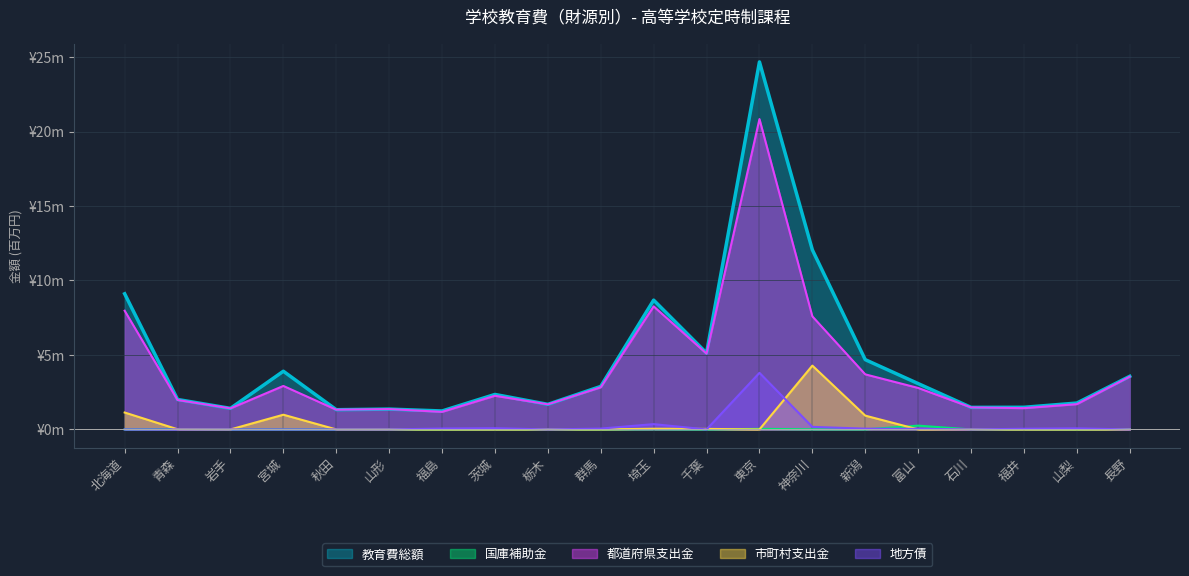

What is the label of the 10th point from the right?

埼玉